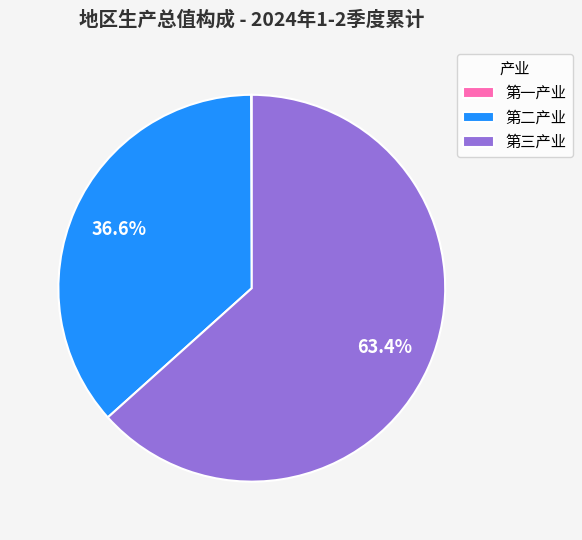

To the nearest percent, what percentage of the pie is 第二产业?

37%